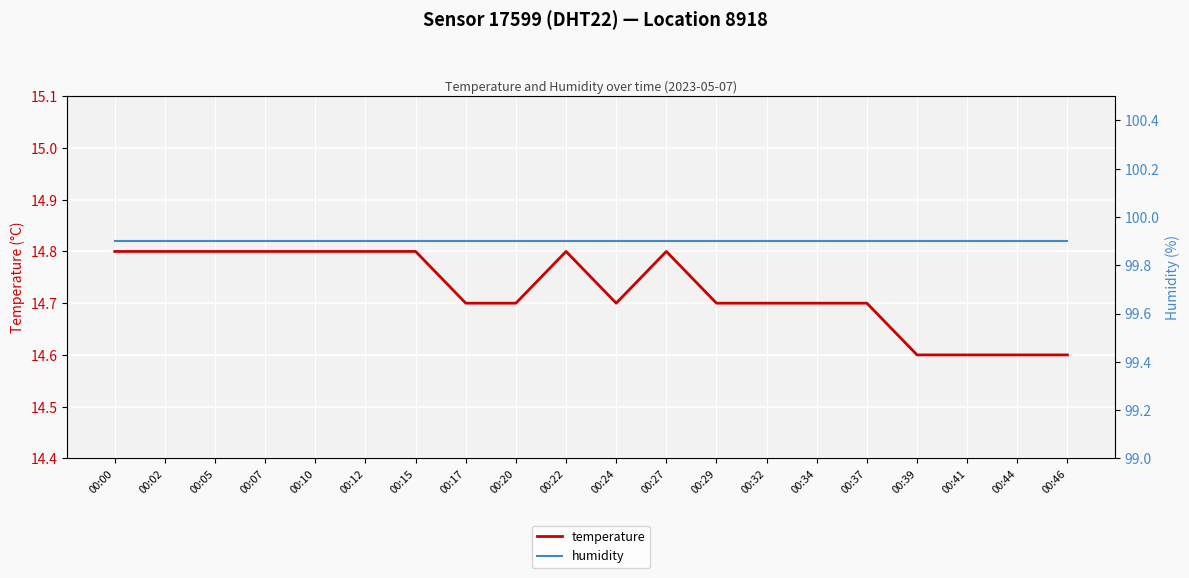

What is the minimum value shown in the chart?

14.6